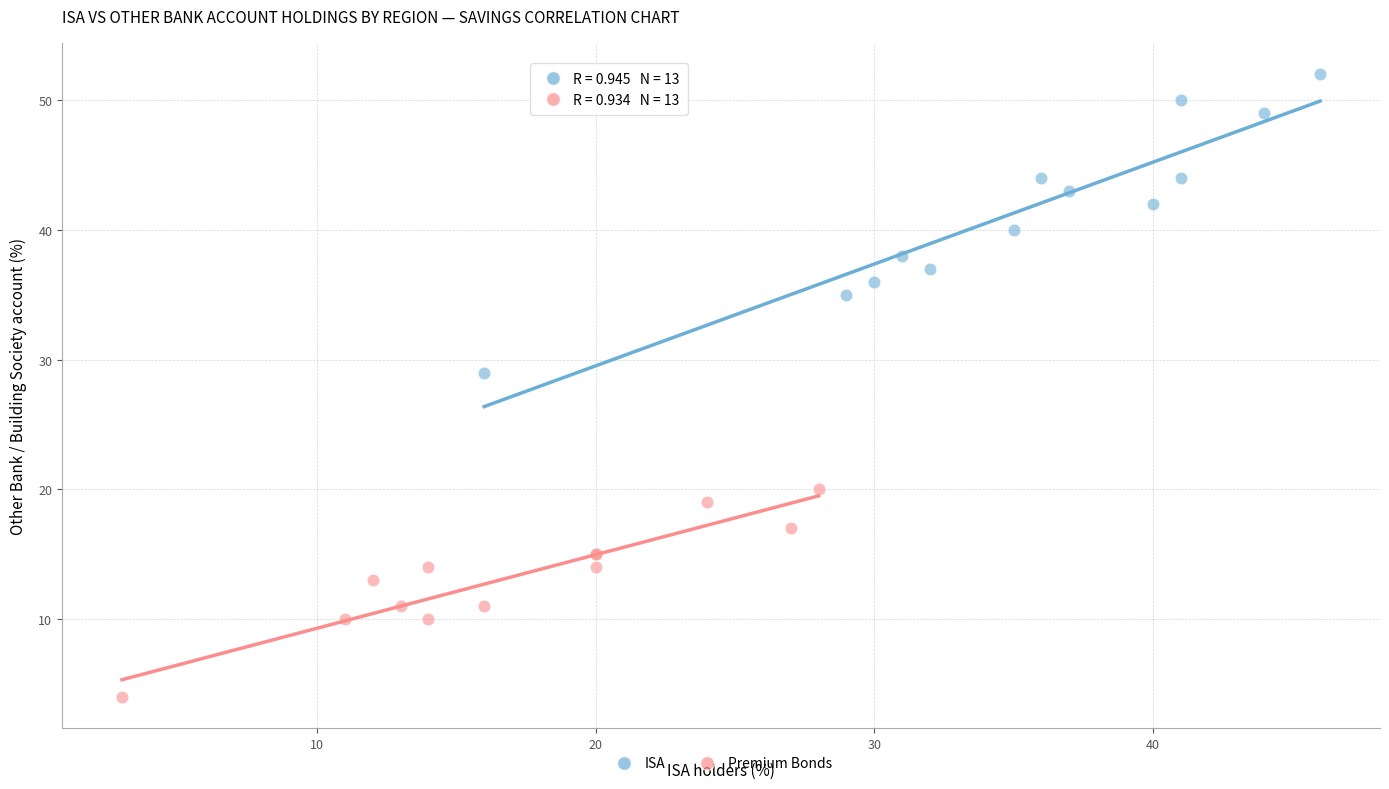

Which series reaches the maximum Y coordinate?

ISA